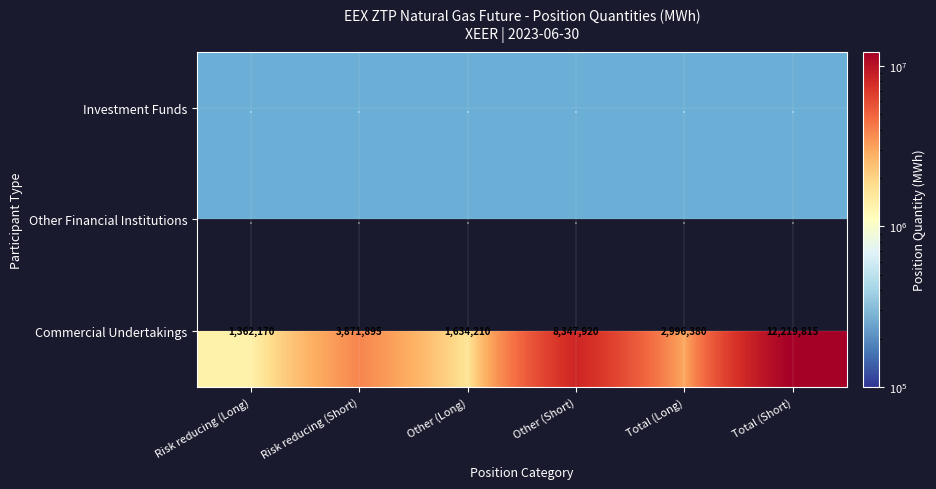

The value of Other Financial Institutions at Total (Long) is 1. True or false?

True